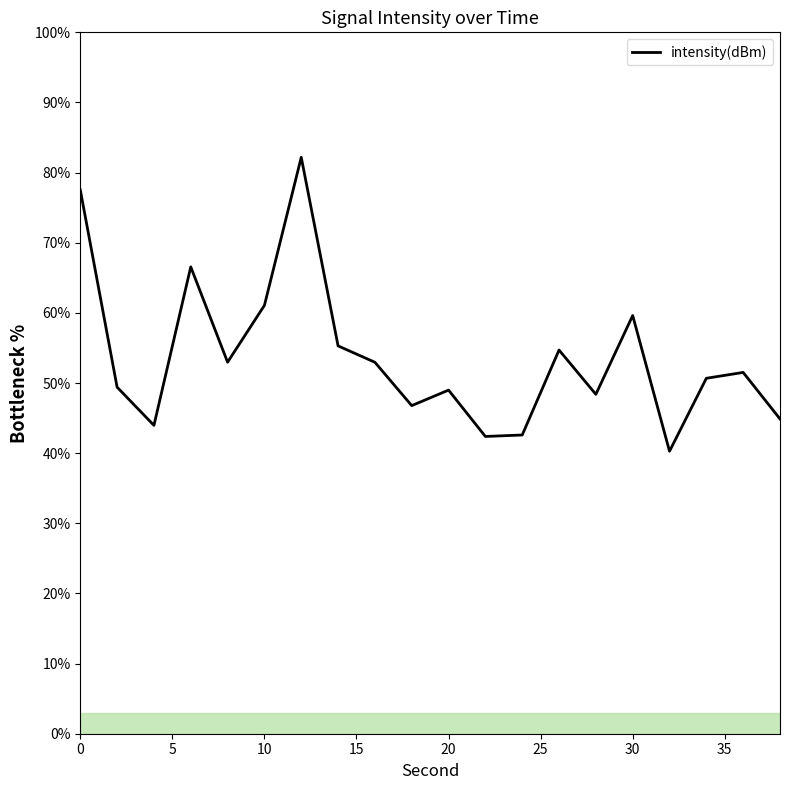

What is the greatest value displayed?

82.2